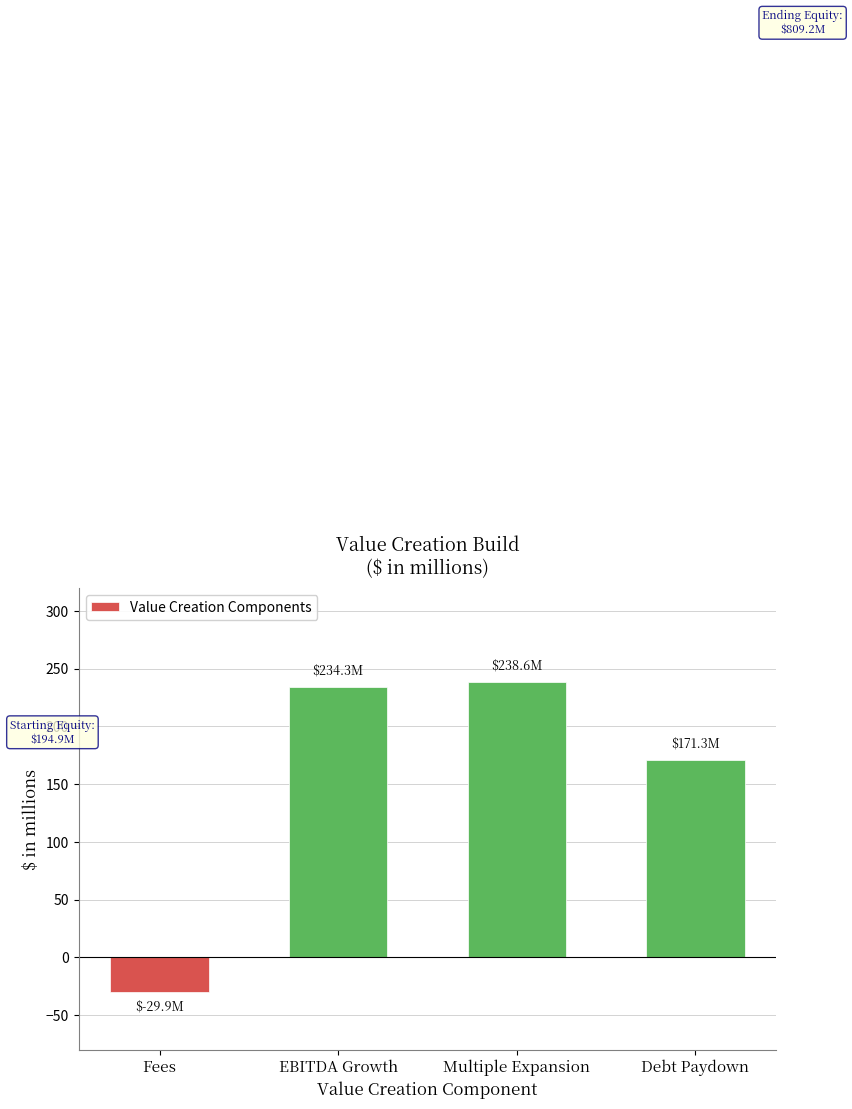

Where does the data first go above 234?

EBITDA Growth